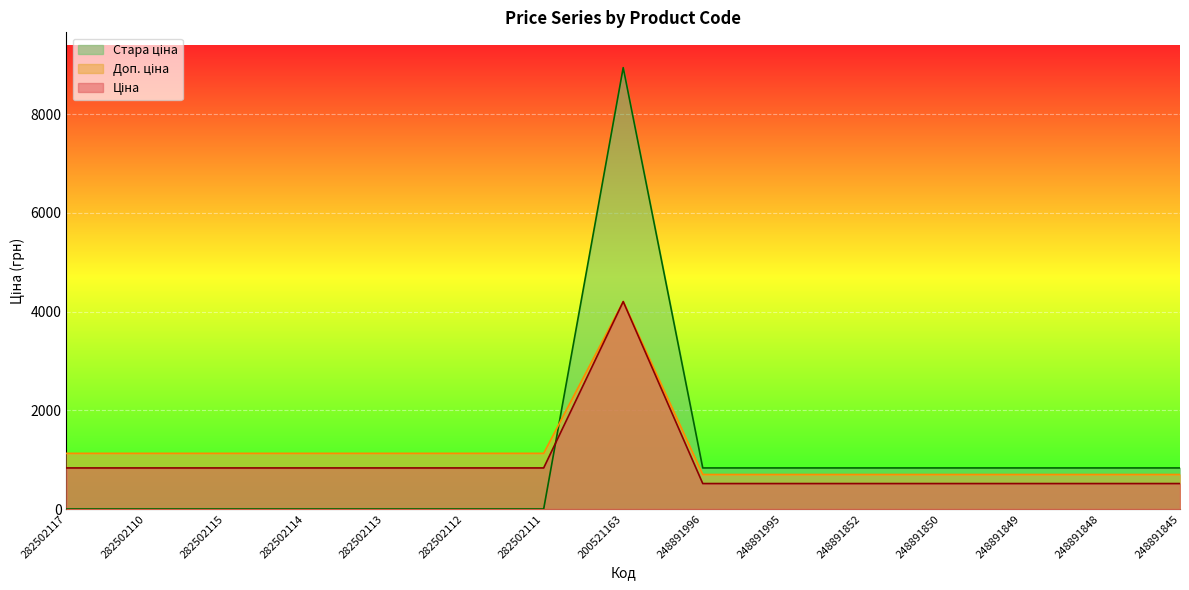

Is it true that Стара ціна equals -4901.2 at 282502112?

False